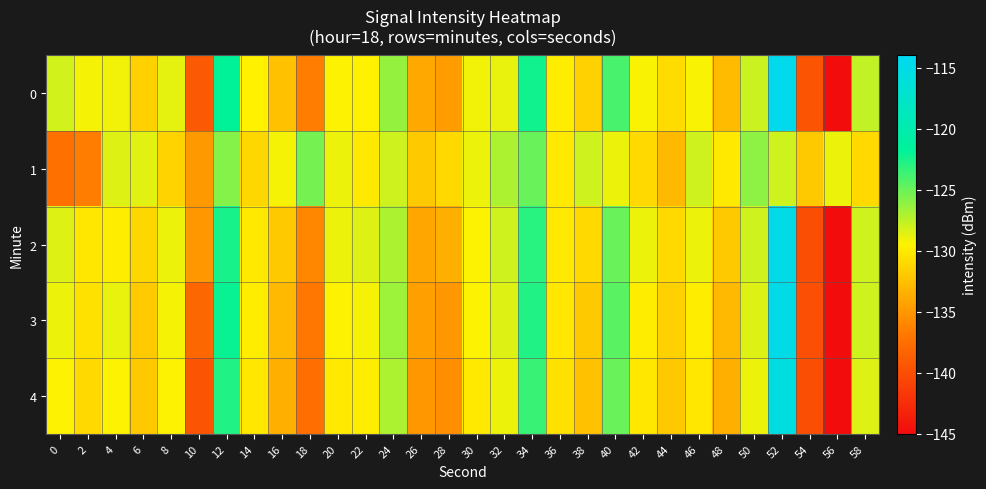

What is the spread (max minus min) of values at 44?

2.1